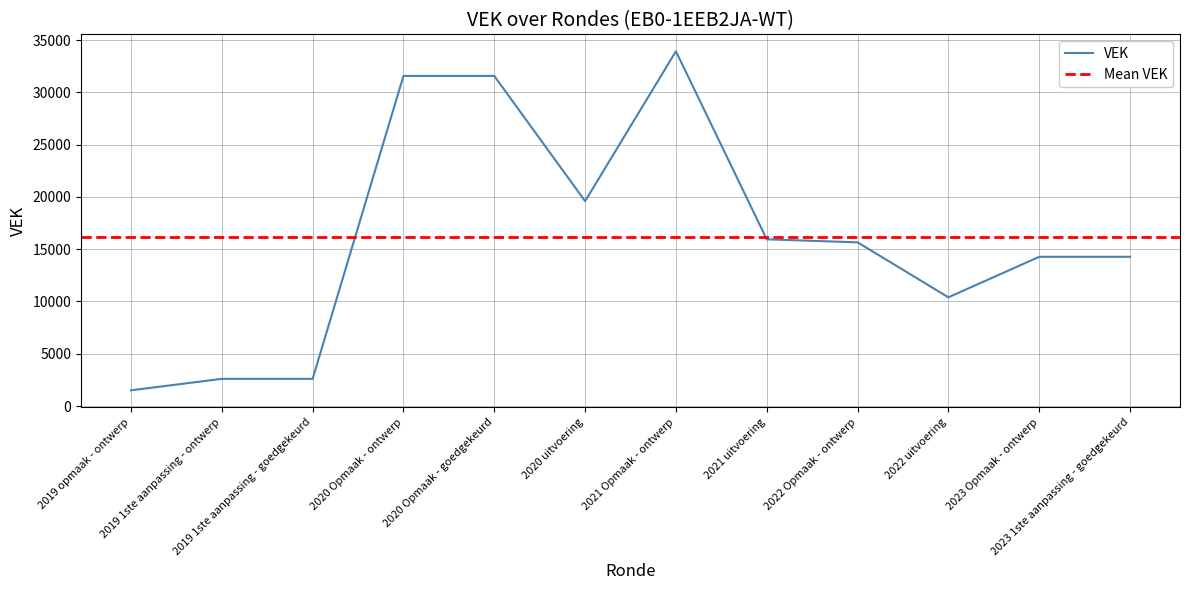

What is the difference between the values at 2023 1ste aanpassing - goedgekeurd and 2021 uitvoering?

1673